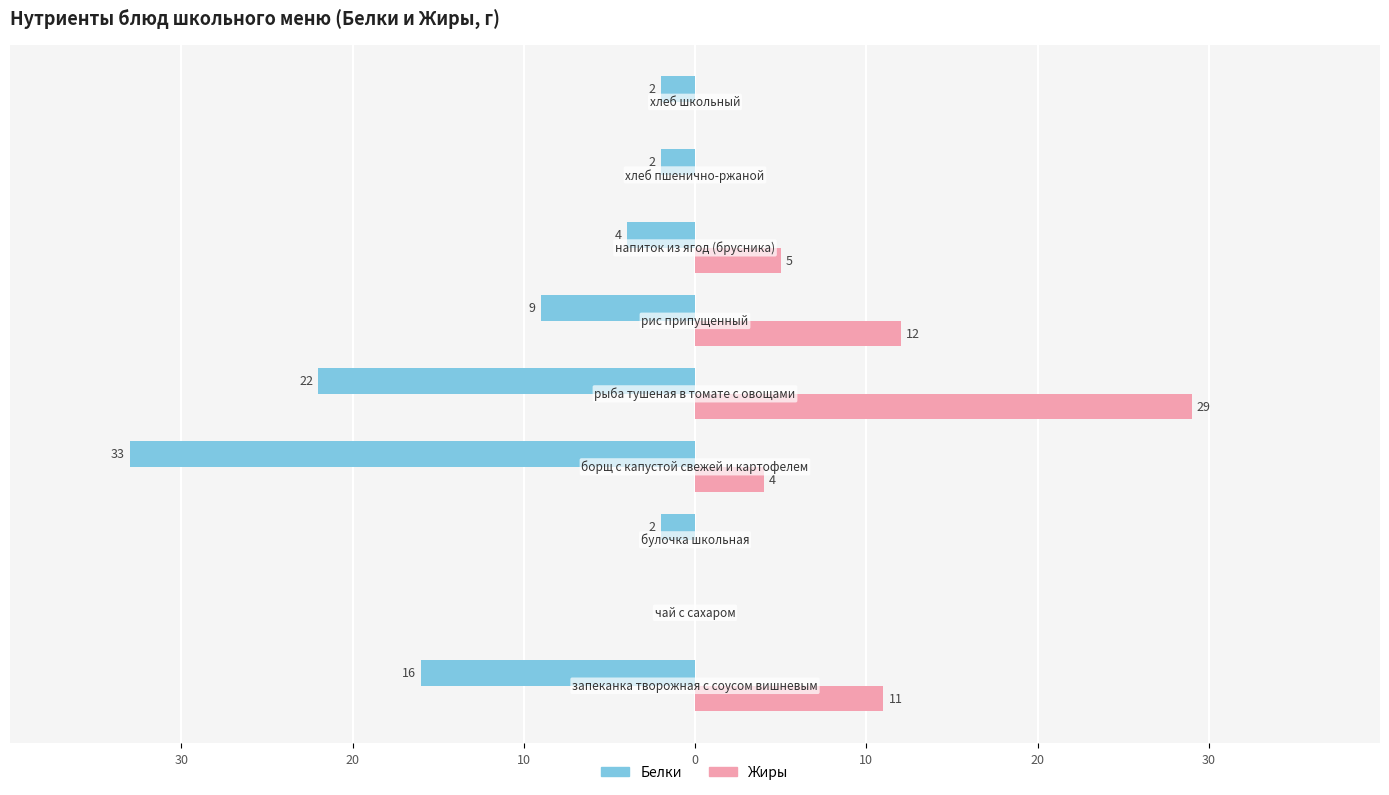

Rank the series by their average value, from lowest to highest.

Белки, Жиры